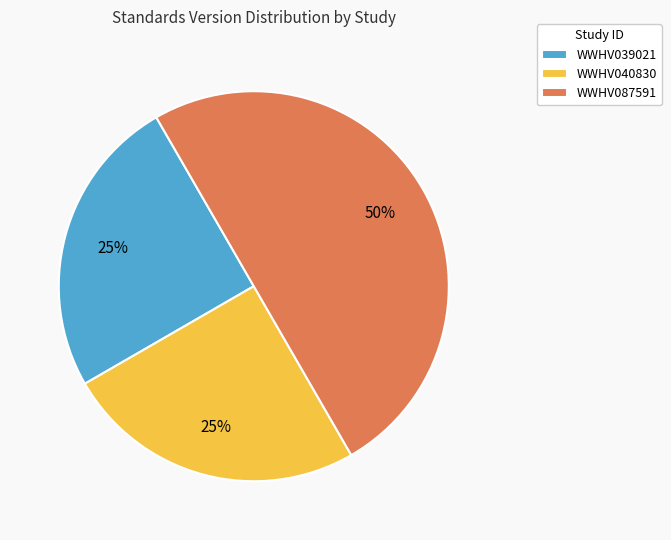

Combined, do WWHV087591 and WWHV040830 account for over 50%?

Yes